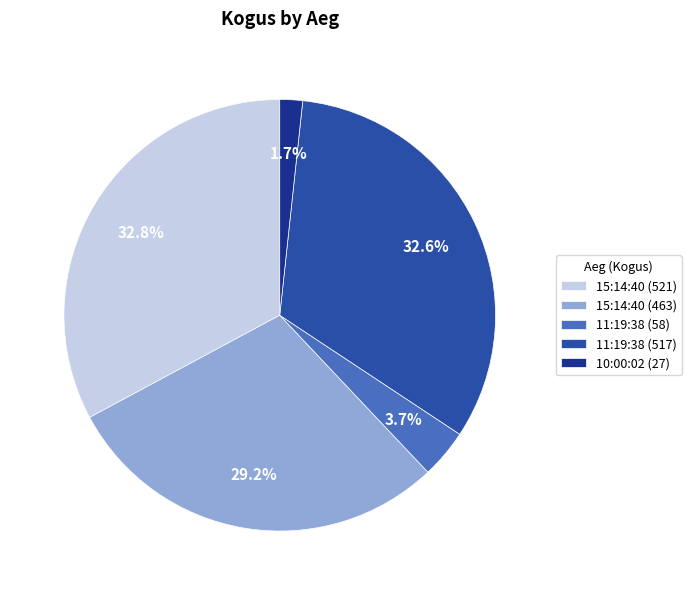

Does 11:19:38 (517) represent more than half of the total?

No